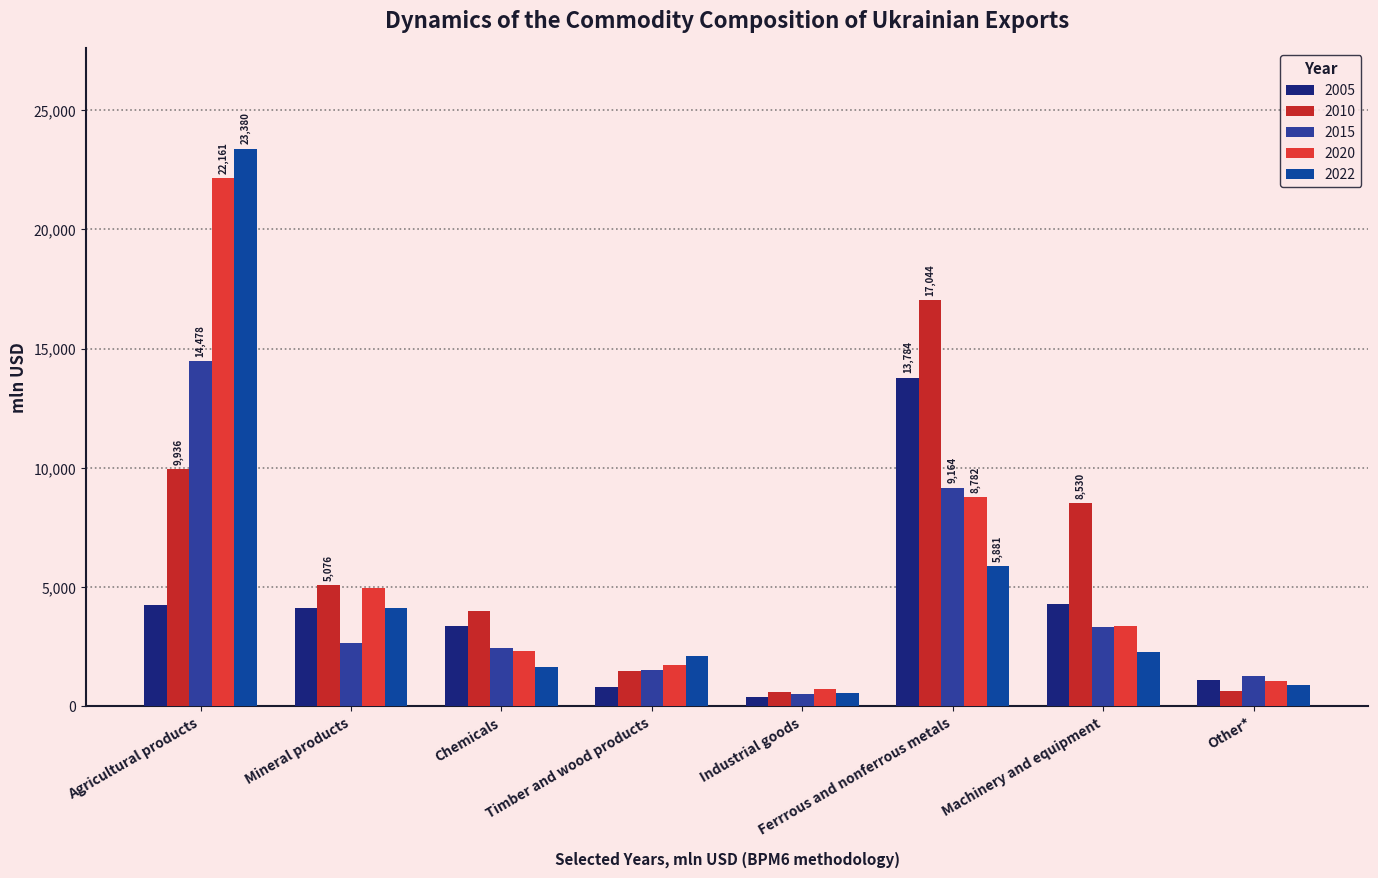

What is the difference between the 2005 values at Industrial goods and Ferrrous and nonferrous metals?

13385